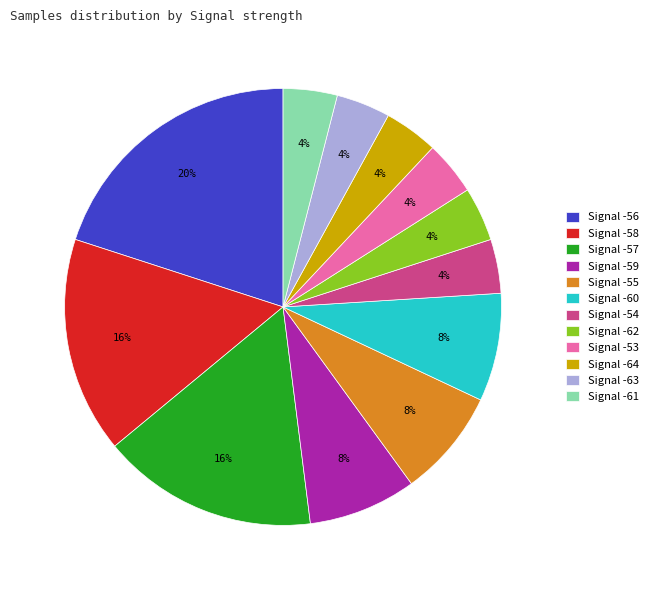

Between Signal -64 and Signal -57, which is larger?

Signal -57